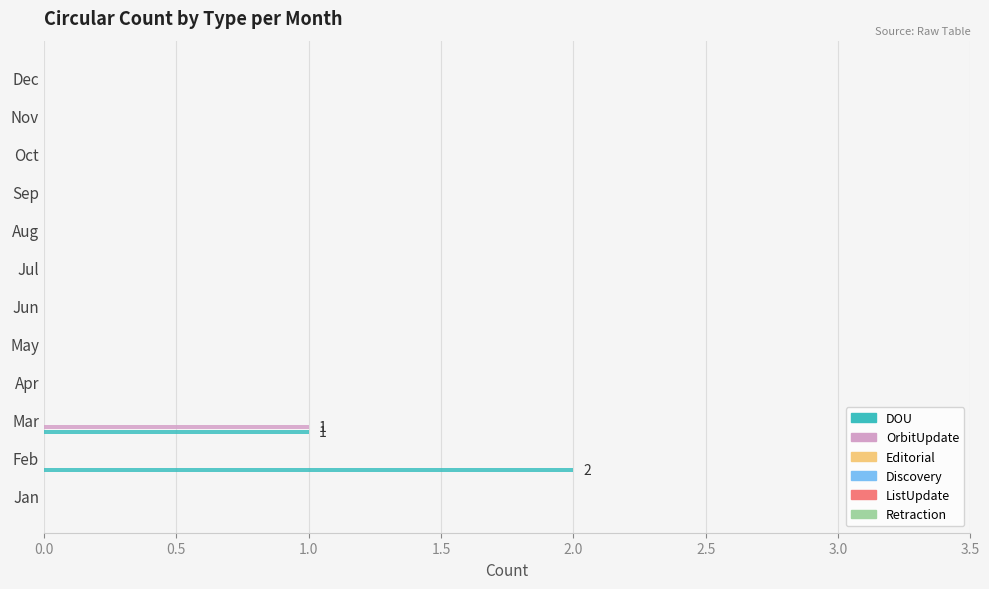

Which series has the largest total across all categories?

DOU